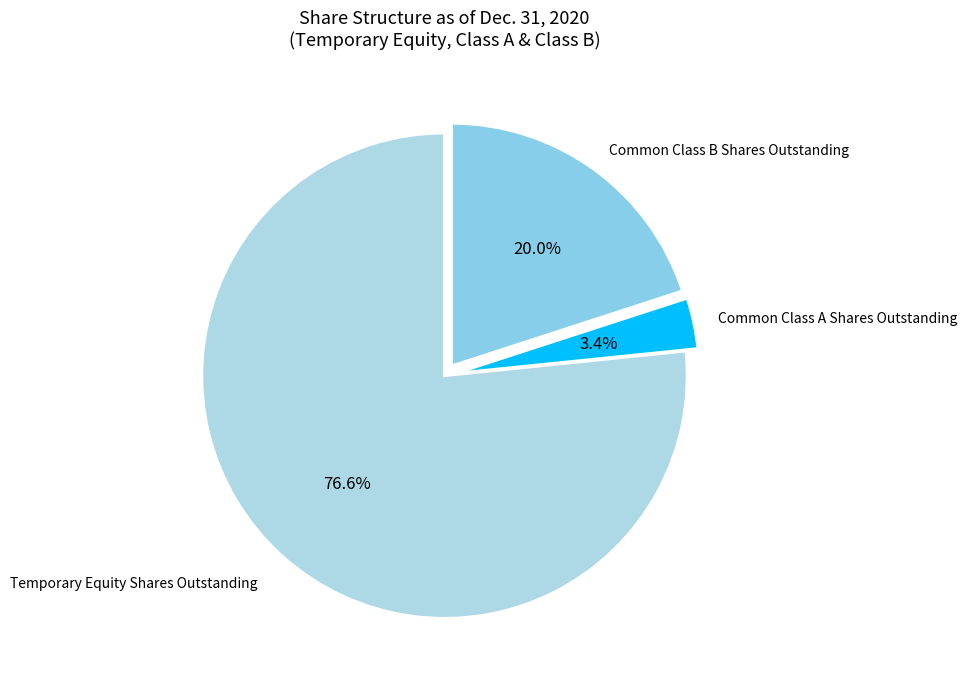

How many segments does this pie chart have?

3